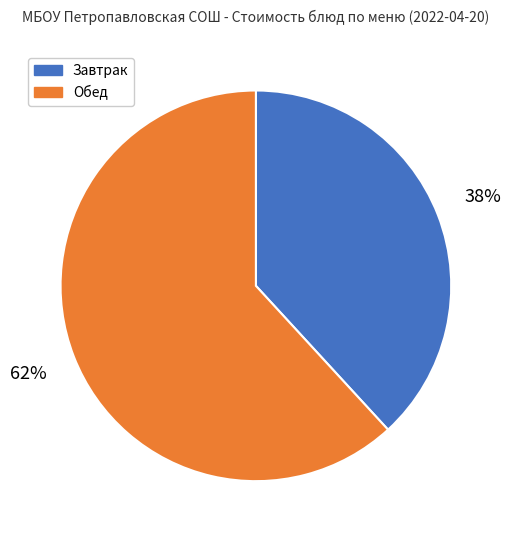

Is there a majority slice in this chart?

Yes